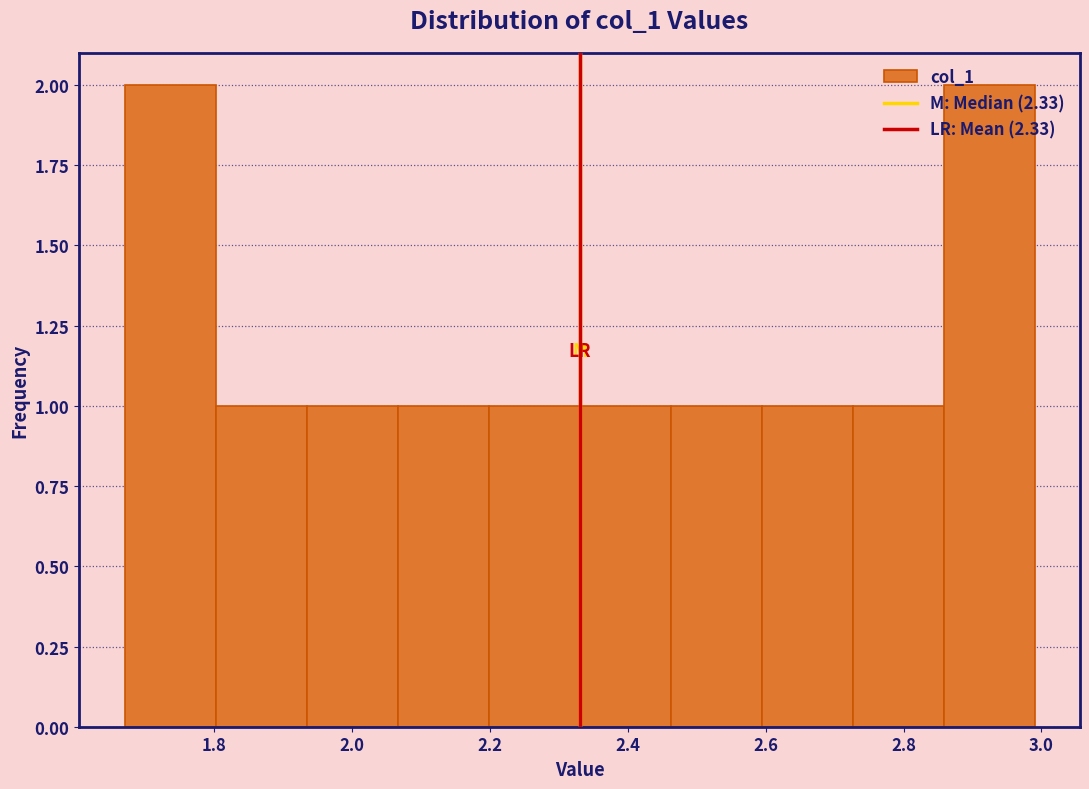

Reading left to right, list every bar in this chart as the range it spans on the x-axis followed by its height. Neither the bar edges nor the heights are printed on the chart, so give them approximately, as read against the axes.

1.670 to 1.802: 2
1.802 to 1.934: 1
1.934 to 2.066: 1
2.066 to 2.198: 1
2.198 to 2.330: 1
2.330 to 2.462: 1
2.462 to 2.594: 1
2.594 to 2.726: 1
2.726 to 2.858: 1
2.858 to 2.990: 2